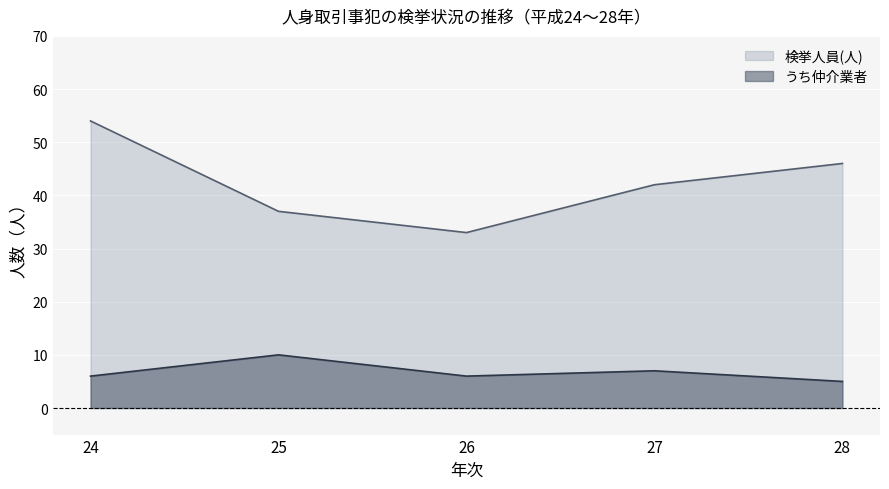

How many series are shown in this chart?

2